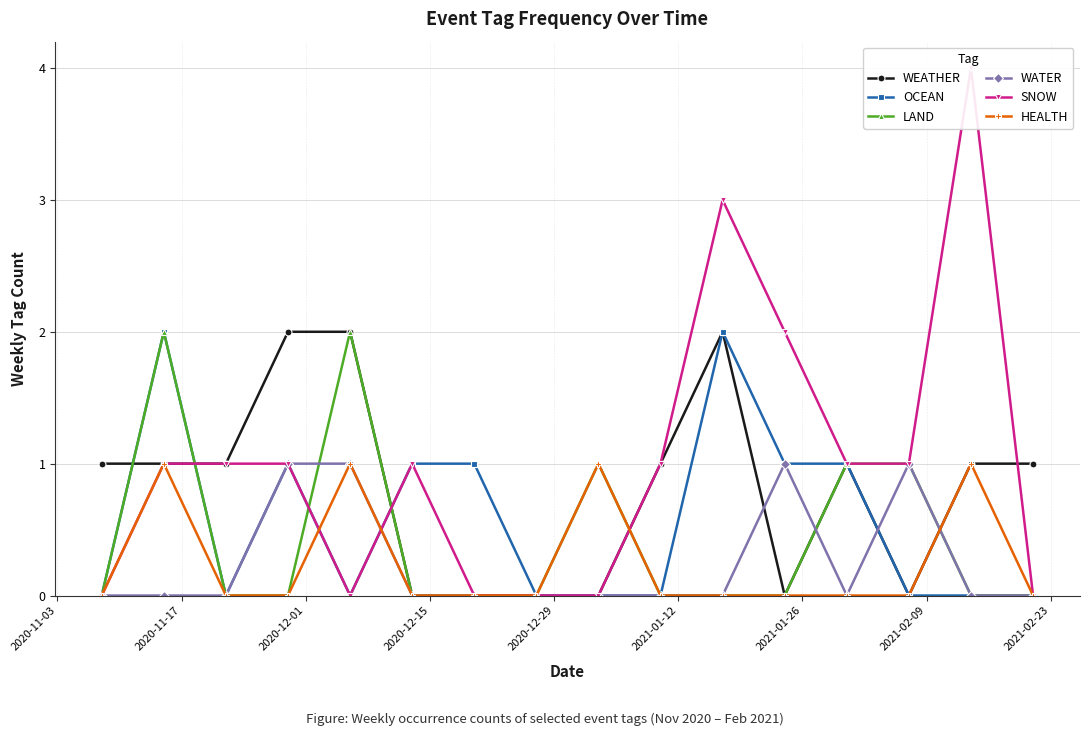

At how many categories does at least one series exceed 0?

15